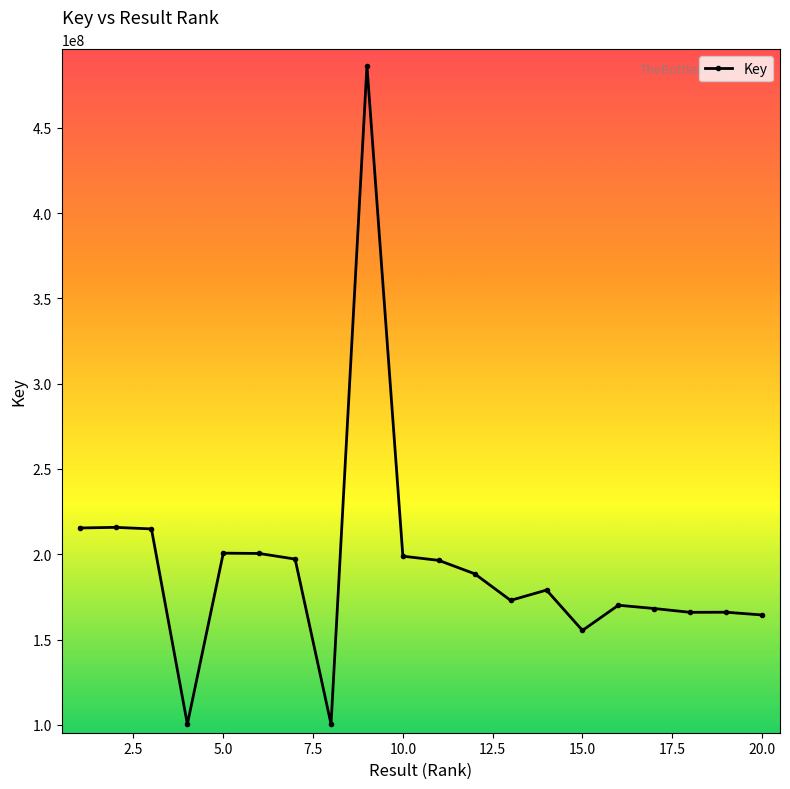

True or false: there are more than 1 points higher than both neighbors.

True